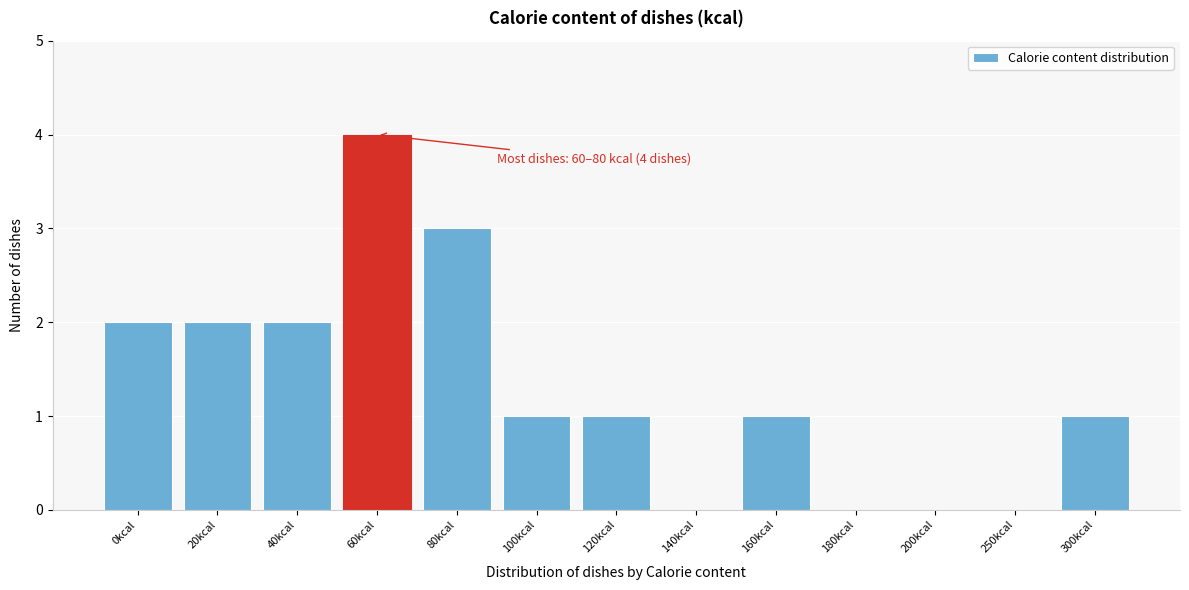

Reading right to left, list all the values displayed in this chart.

300kcal=1	250kcal=0	200kcal=0	180kcal=0	160kcal=1	140kcal=0	120kcal=1	100kcal=1	80kcal=3	60kcal=4	40kcal=2	20kcal=2	0kcal=2